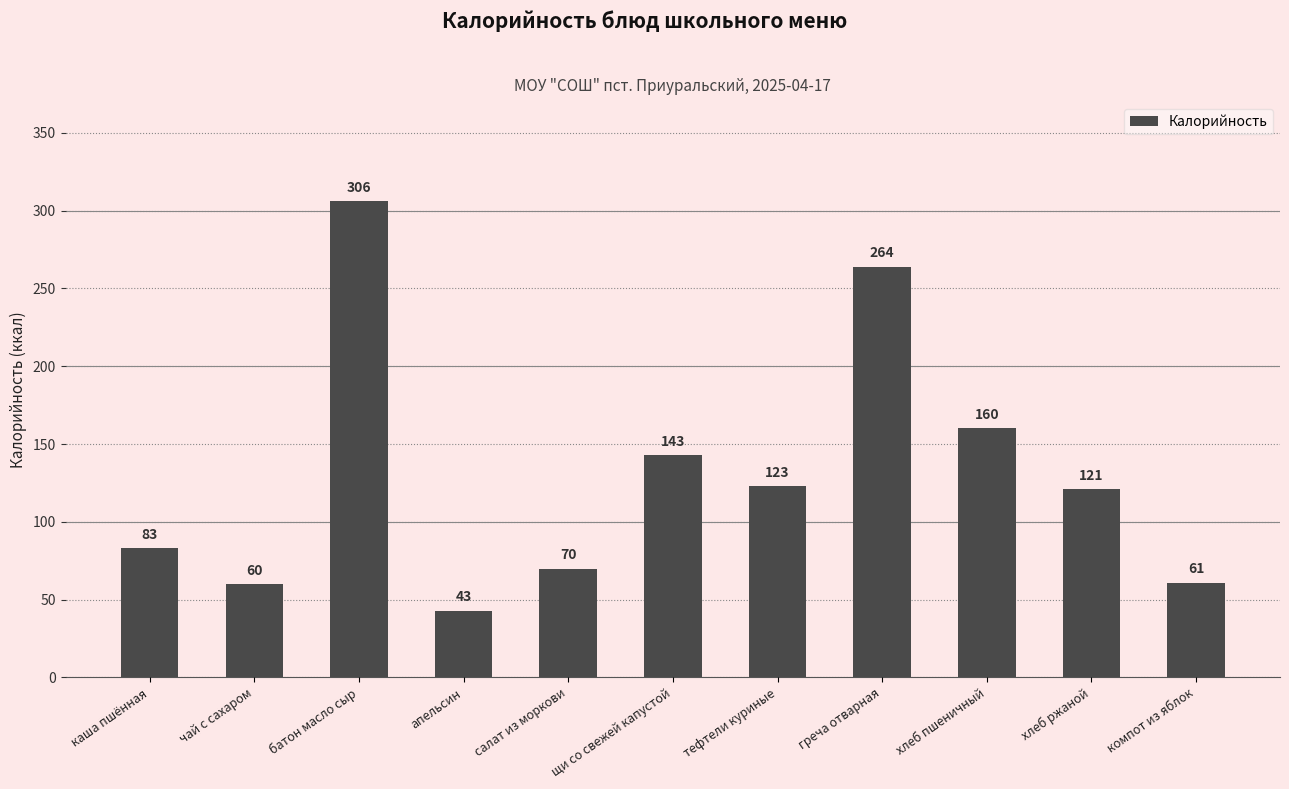

List the labels in order of value, smallest first.

апельсин, чай с сахаром, компот из яблок, салат из моркови, каша пшённая, хлеб ржаной, тефтели куриные, щи со свежей капустой, хлеб пшеничный, греча отварная, батон масло сыр